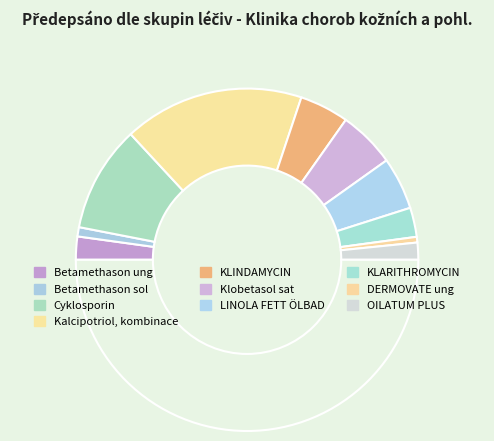

To the nearest percent, what is the average slice percentage?

10%